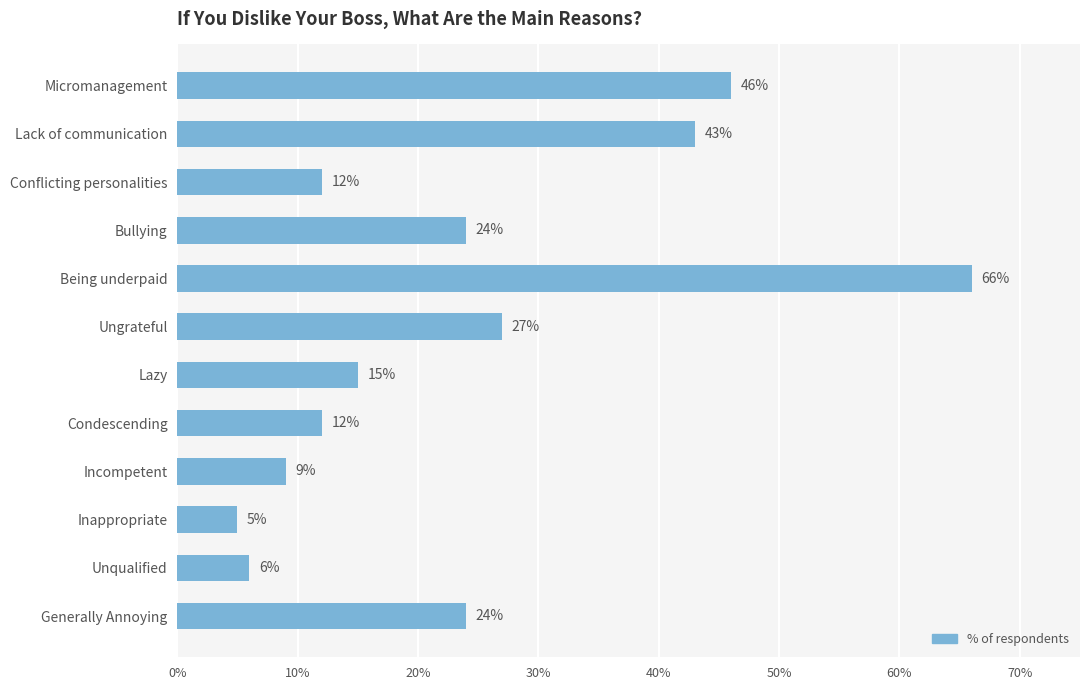

Reading top to bottom, list all the values displayed in this chart.

46	43	12	24	66	27	15	12	9	5	6	24